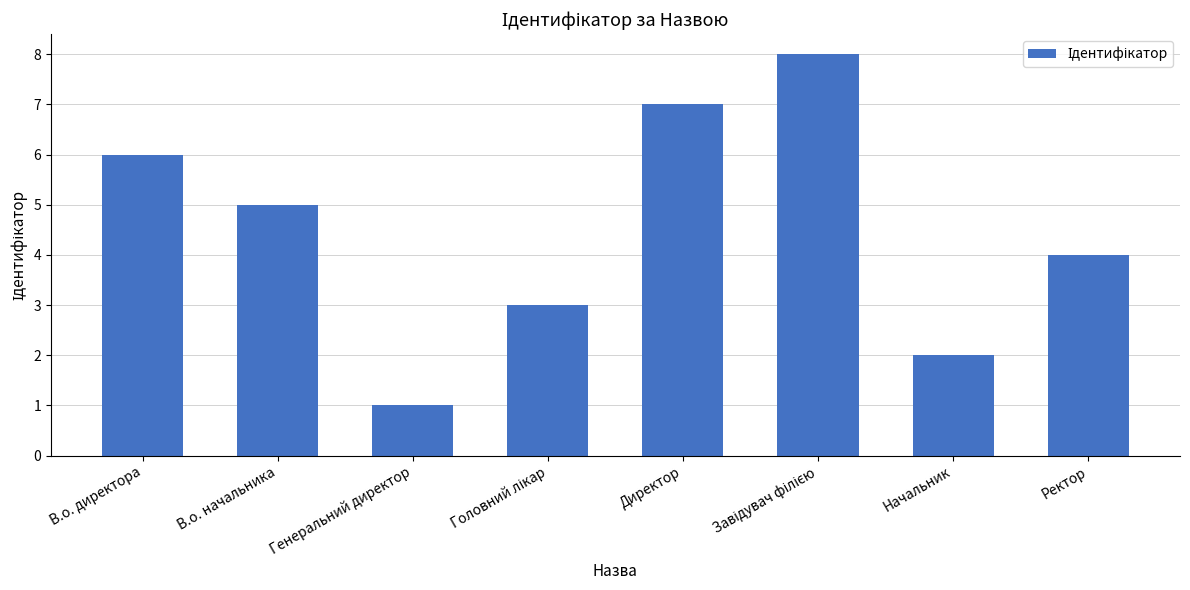

Count the values in the range 3 to 7.

5